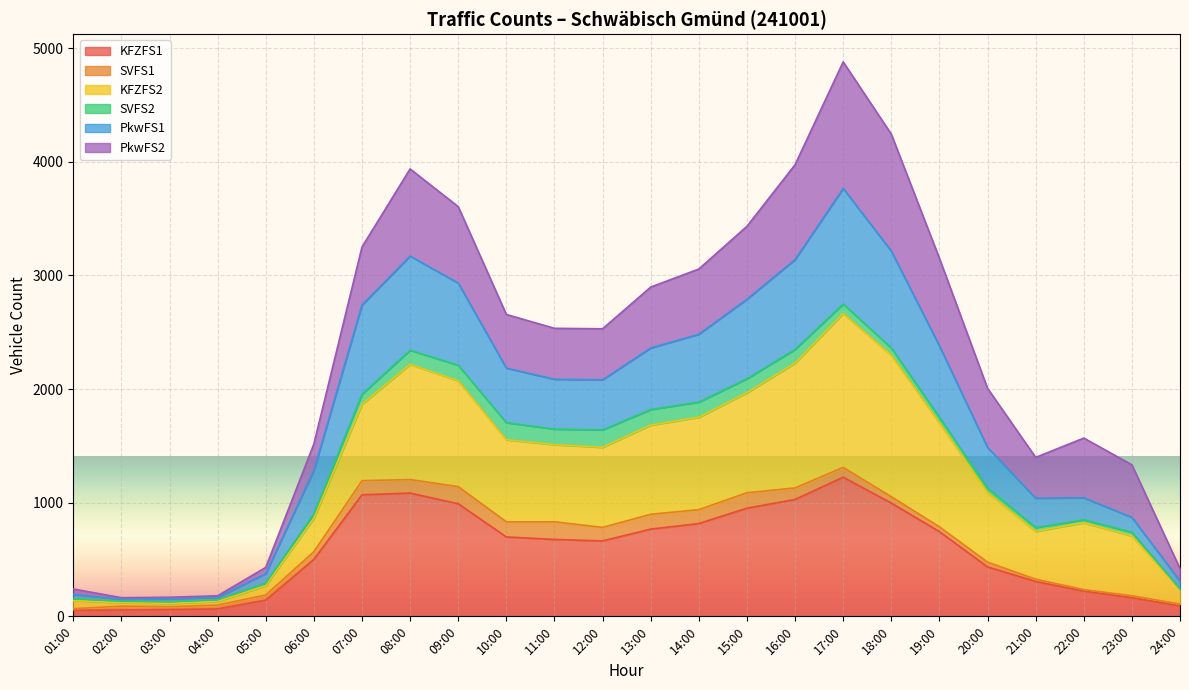

What is the label of the 20th point from the left?

20:00